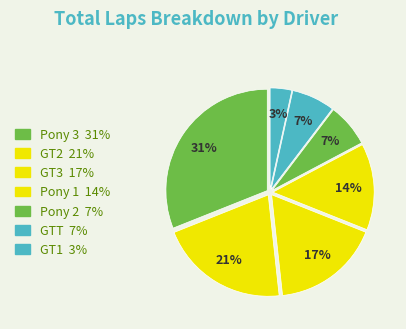

How many segments does this pie chart have?

7